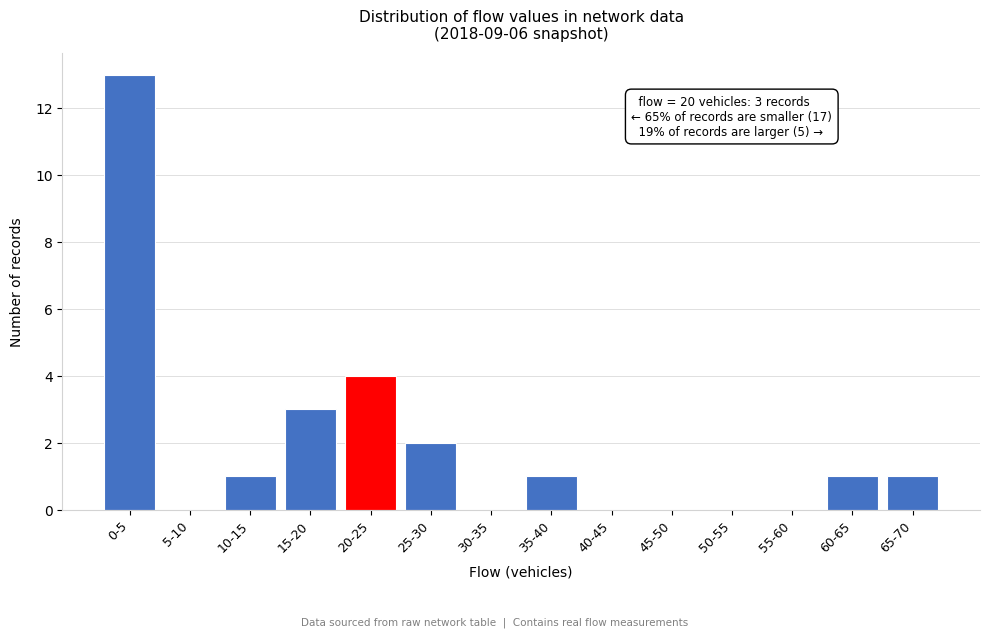

Reading left to right, what are all the values shown in this chart?

0-5=13	5-10=0	10-15=1	15-20=3	20-25=4	25-30=2	30-35=0	35-40=1	40-45=0	45-50=0	50-55=0	55-60=0	60-65=1	65-70=1